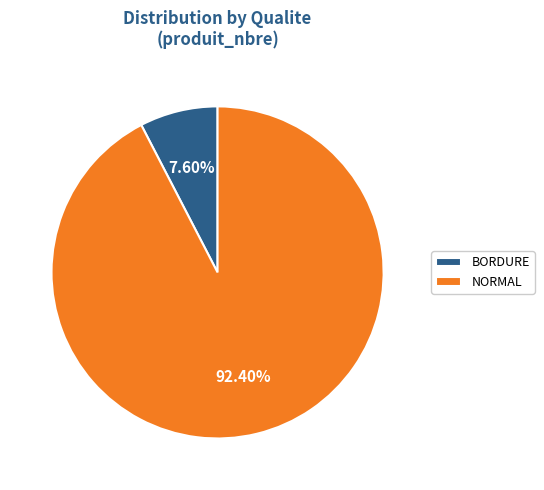

Which has a higher value, BORDURE or NORMAL?

NORMAL